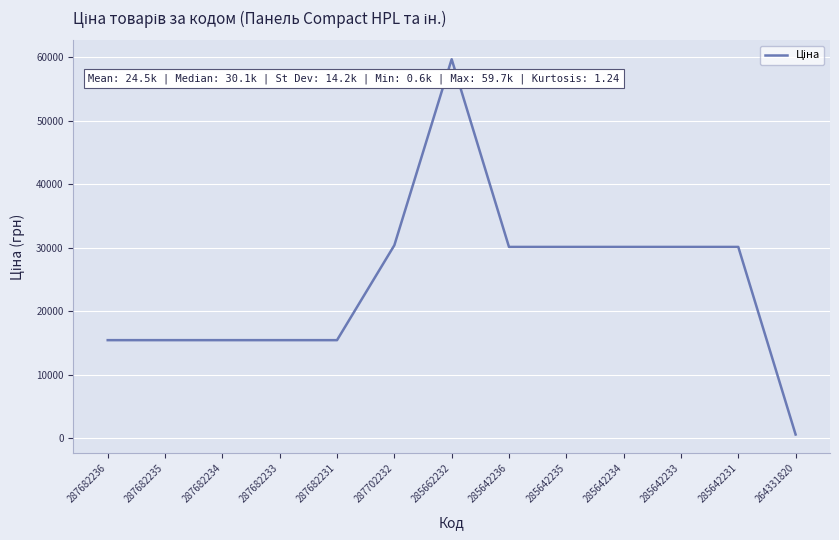

What value does the data have at 287682234?

15456.0